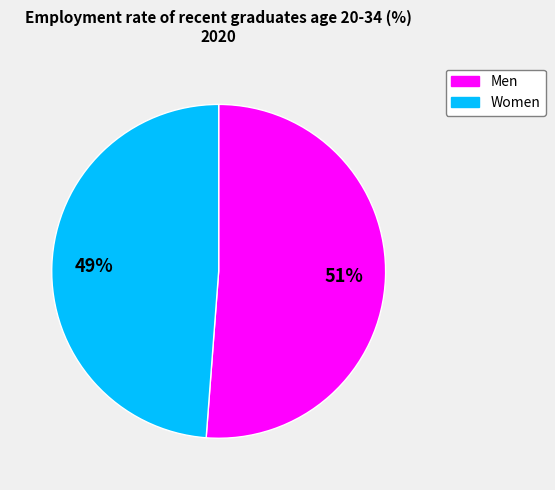

Approximately how many times larger is the value at Men compared to Women?

1.0